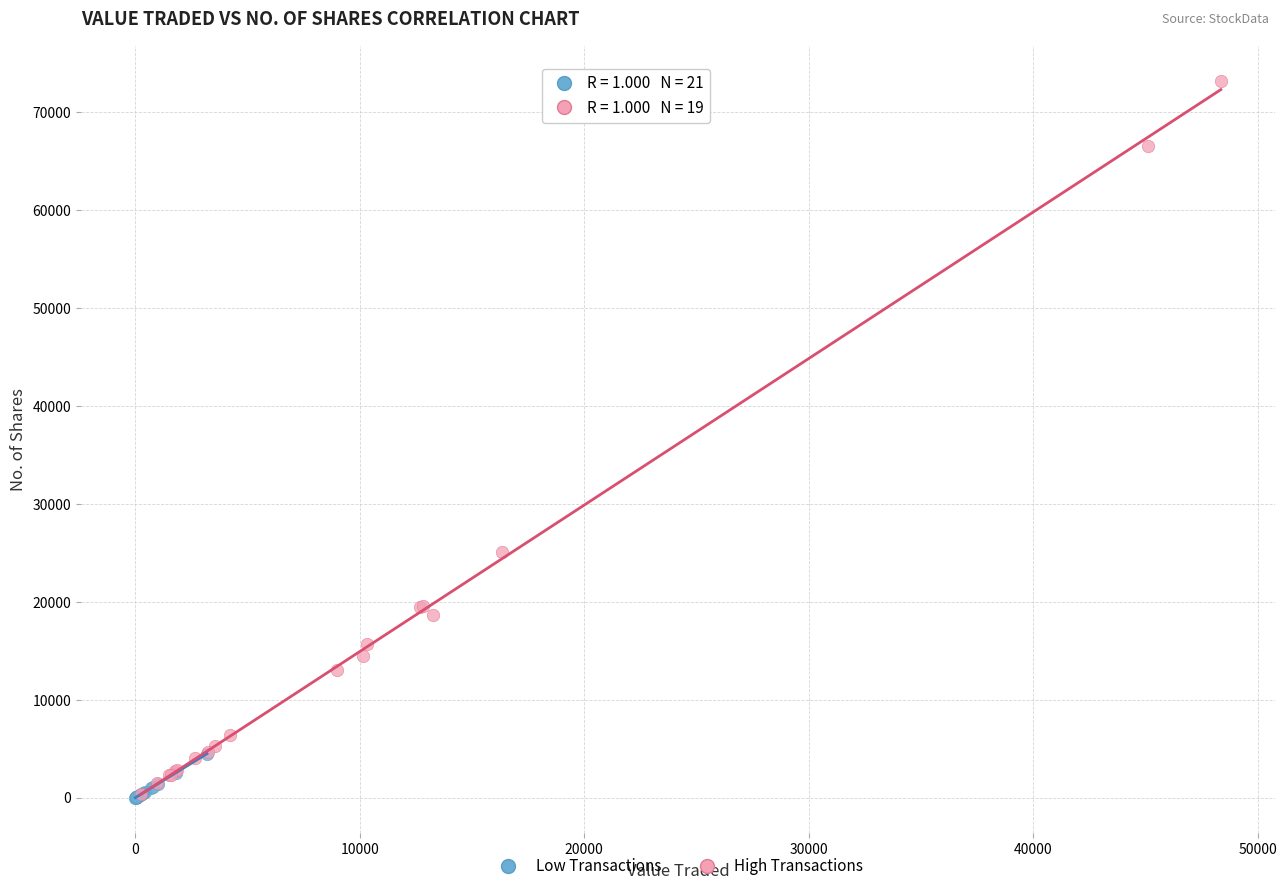

Which series has the widest spread of Y values?

High Transactions